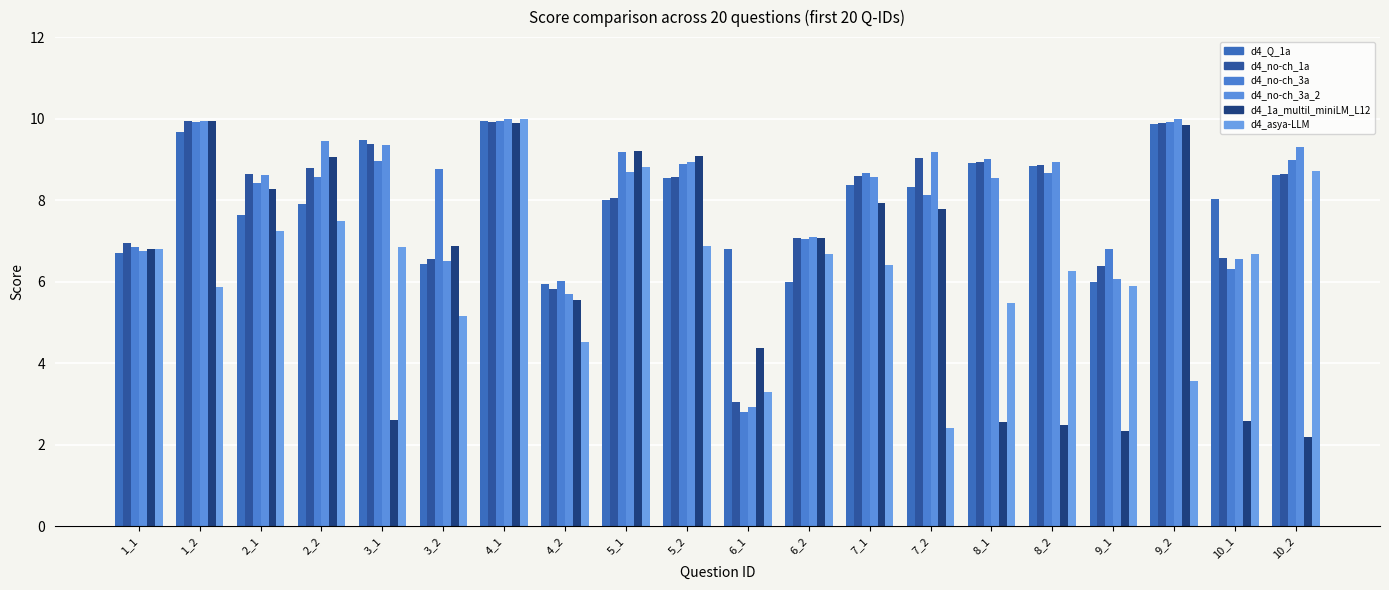

Which label corresponds to the smallest value in the chart?

10_2